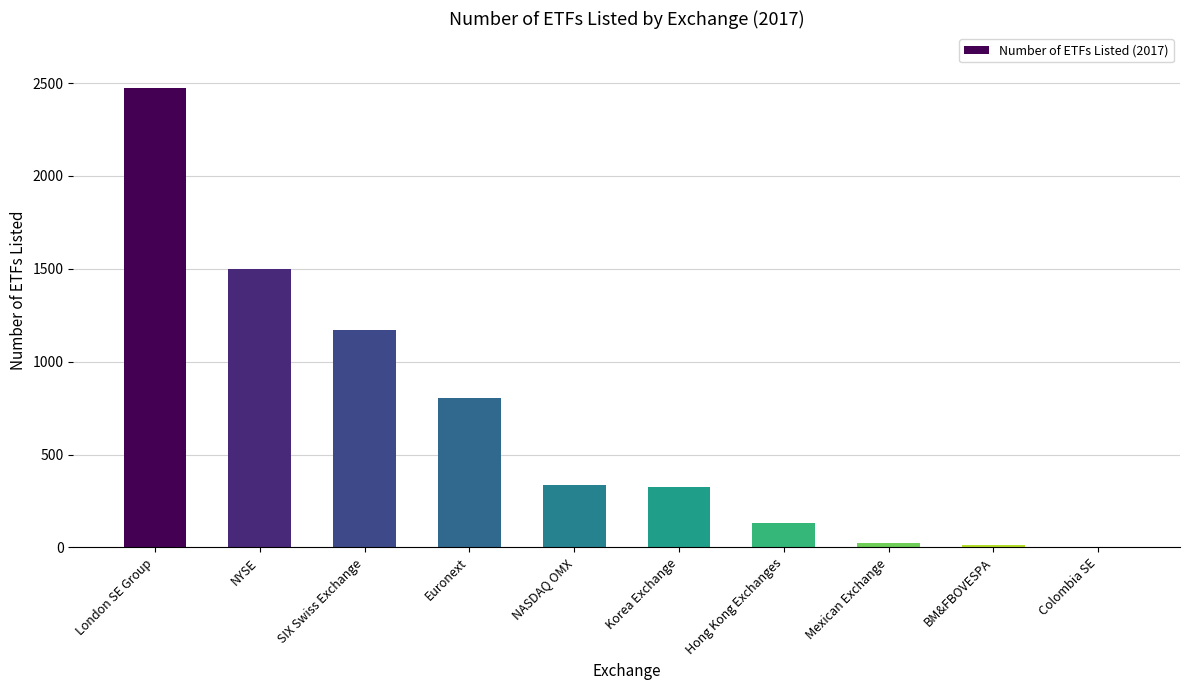

The chart shows a value of 1300 at London SE Group. True or false?

False